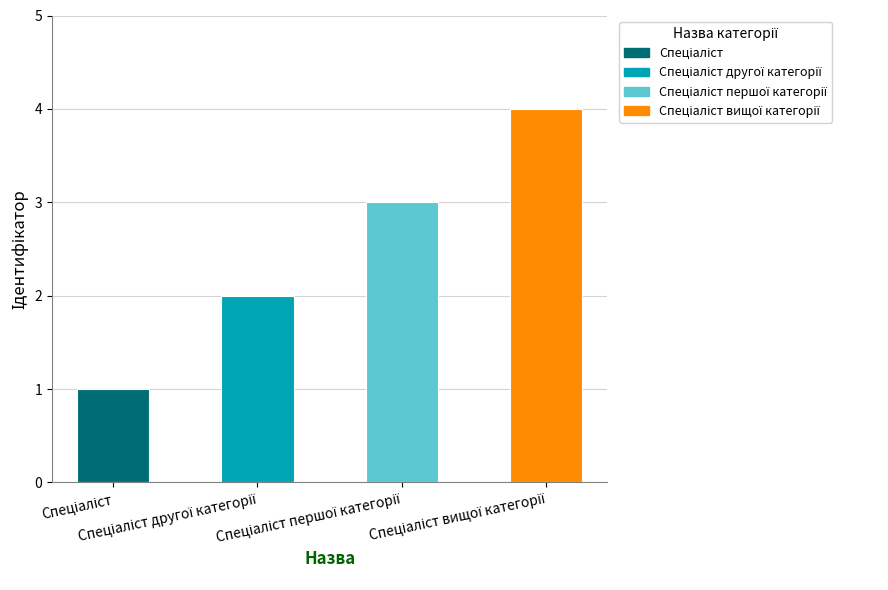

How many bars are there in total?

4